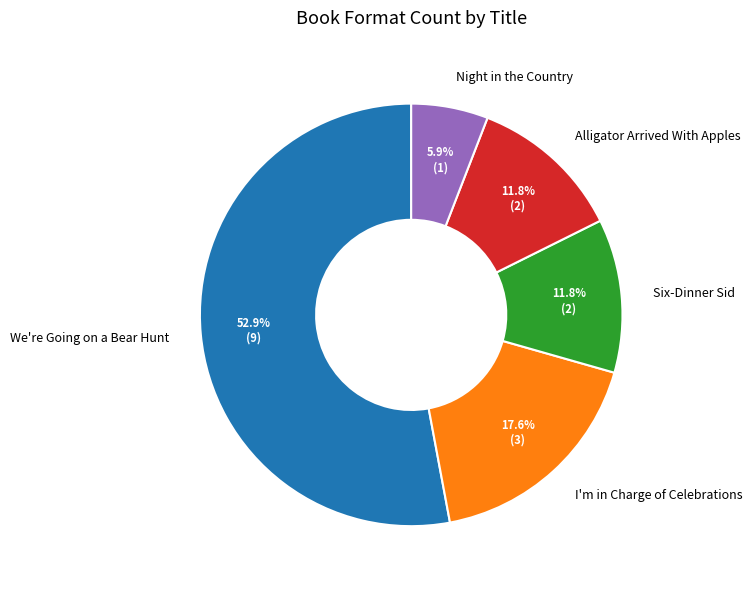

Approximately how many times larger is the value at Six-Dinner Sid compared to I'm in Charge of Celebrations?

0.7